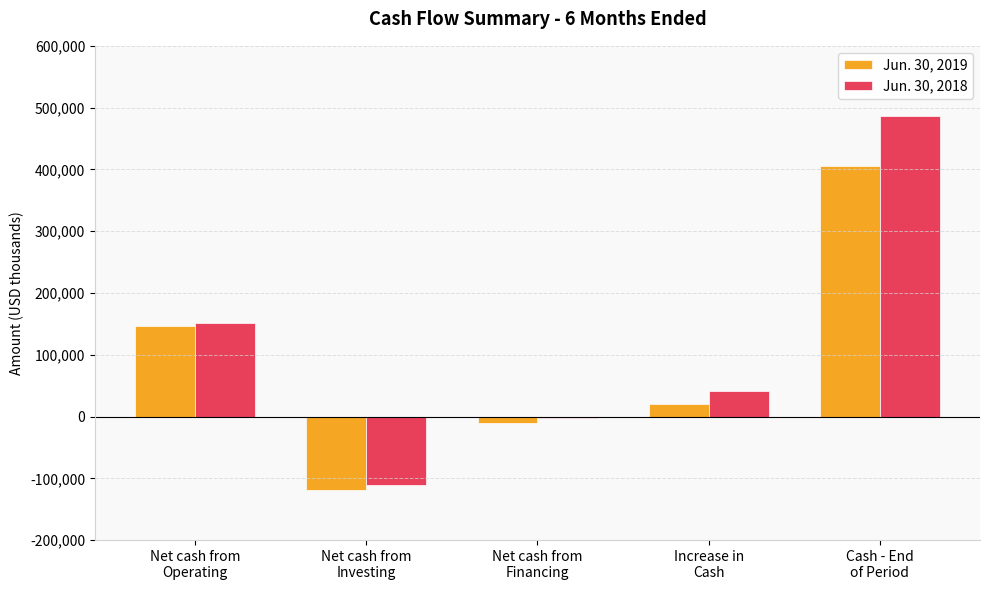

Is it true that Jun. 30, 2018 equals 69147 at Increase in
Cash?

False